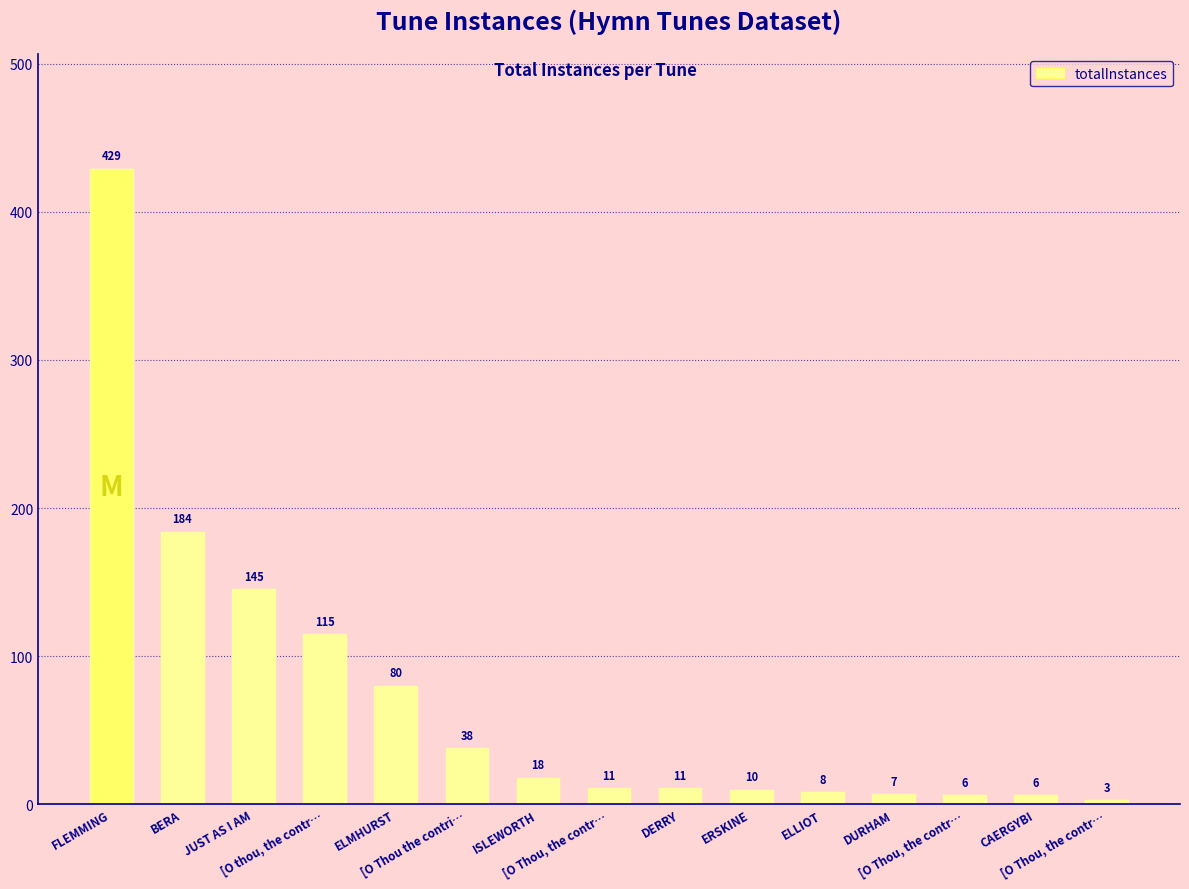

The chart shows a value of 68 at [O thou, the contr…. True or false?

False